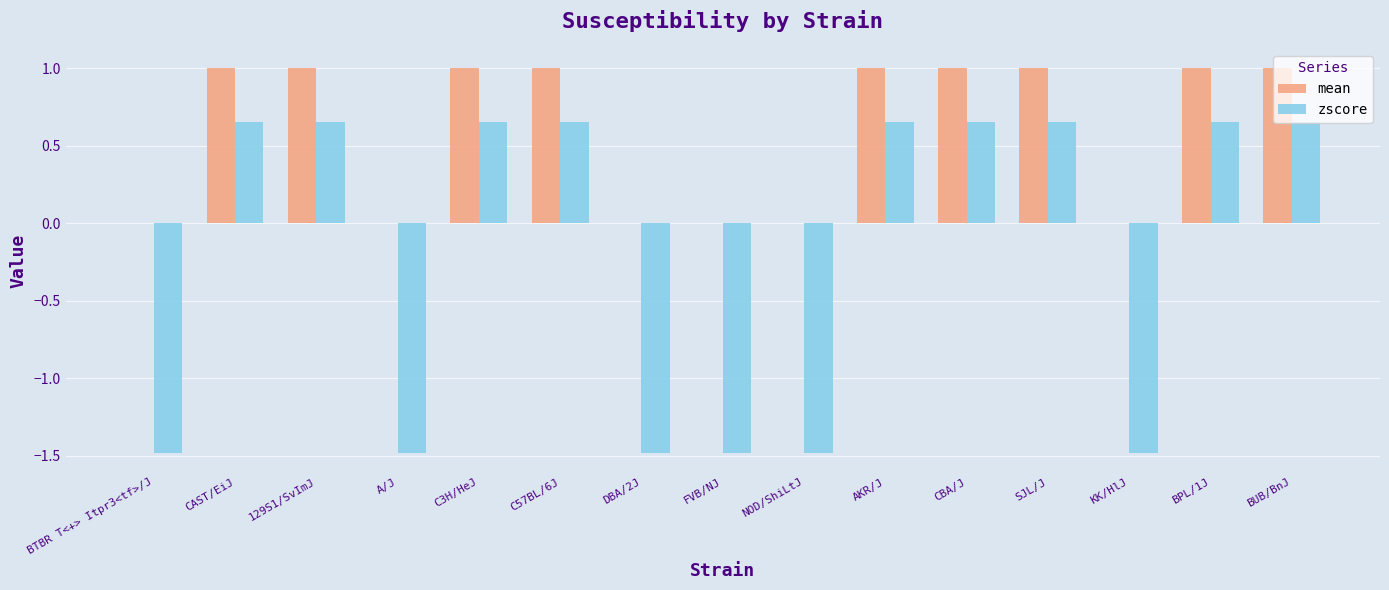

What is the sum of the zscore values at C3H/HeJ and A/J?

-0.8